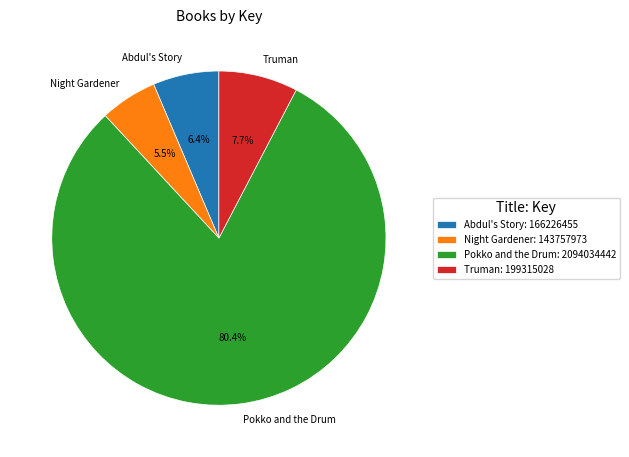

Which has a higher value, Abdul's Story or Truman?

Truman